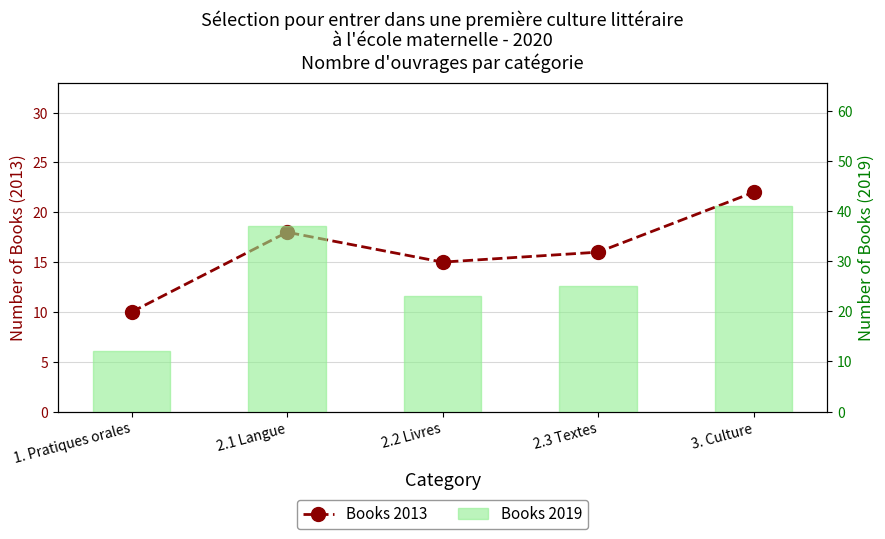

Rank the categories by Books 2013 value from highest to lowest.

3. Culture, 2.1 Langue, 2.3 Textes, 2.2 Livres, 1. Pratiques orales